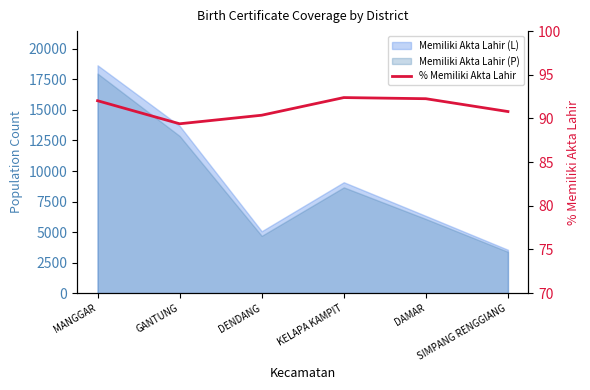

What is the sum of the values at DENDANG and DAMAR?

182.6